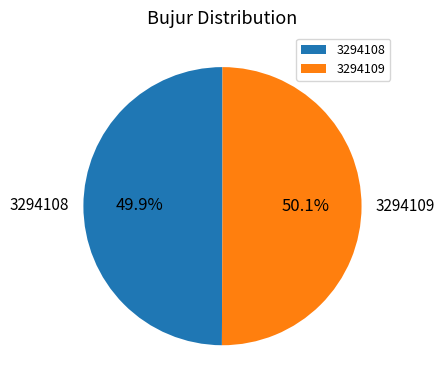

How much of the chart is everything except 3294108?

50.1%